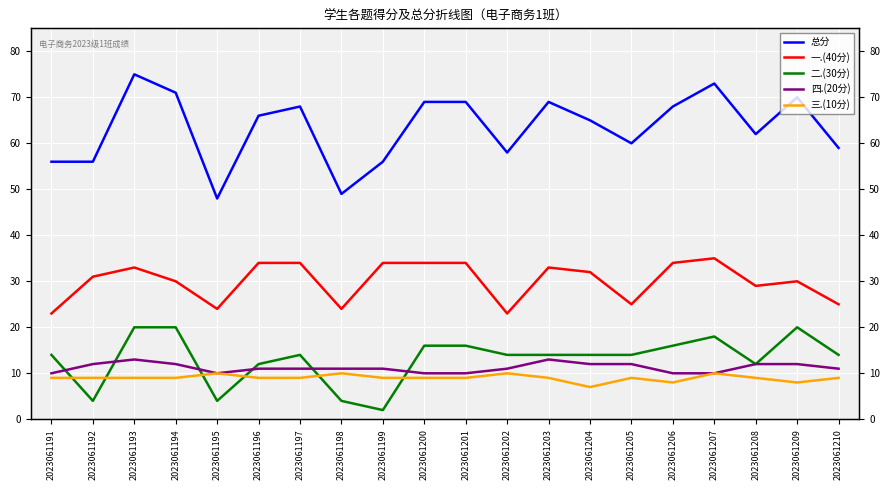

What is the value of the 总分 point at the 1st from the left?

56